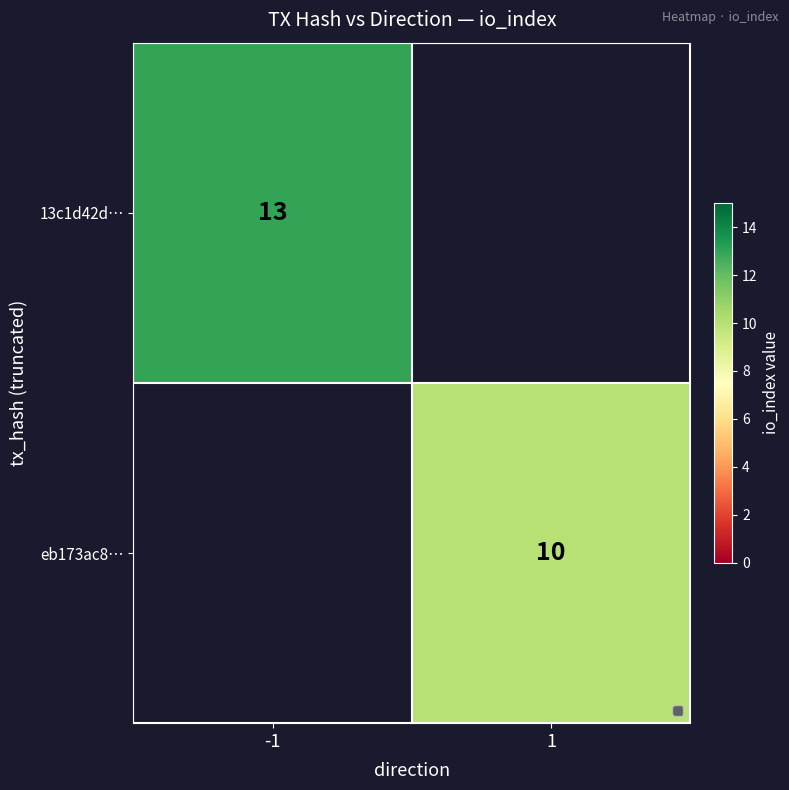

The value of 13c1d42d… at -1 is 8. True or false?

False